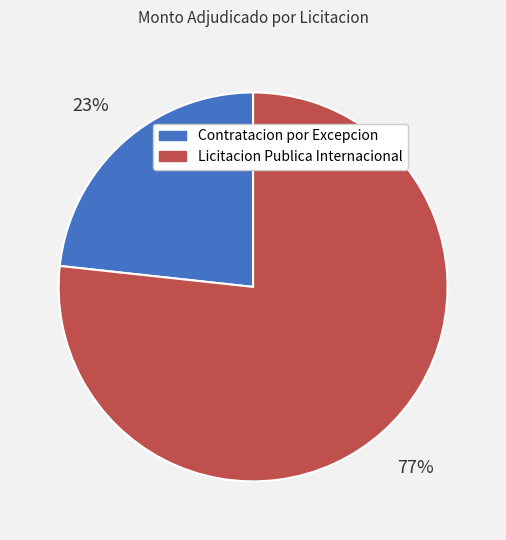

Is there a majority slice in this chart?

Yes